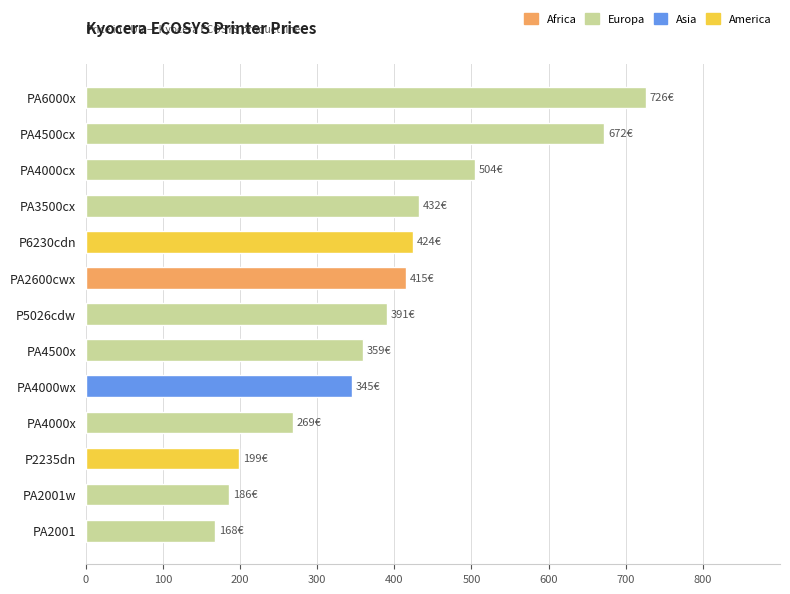

Reading bottom to top, list all the values displayed in this chart.

168.0	186.0	199.2	268.8	345.0	358.8	390.8	415.3	424.2	432.0	504.0	672.0	726.0